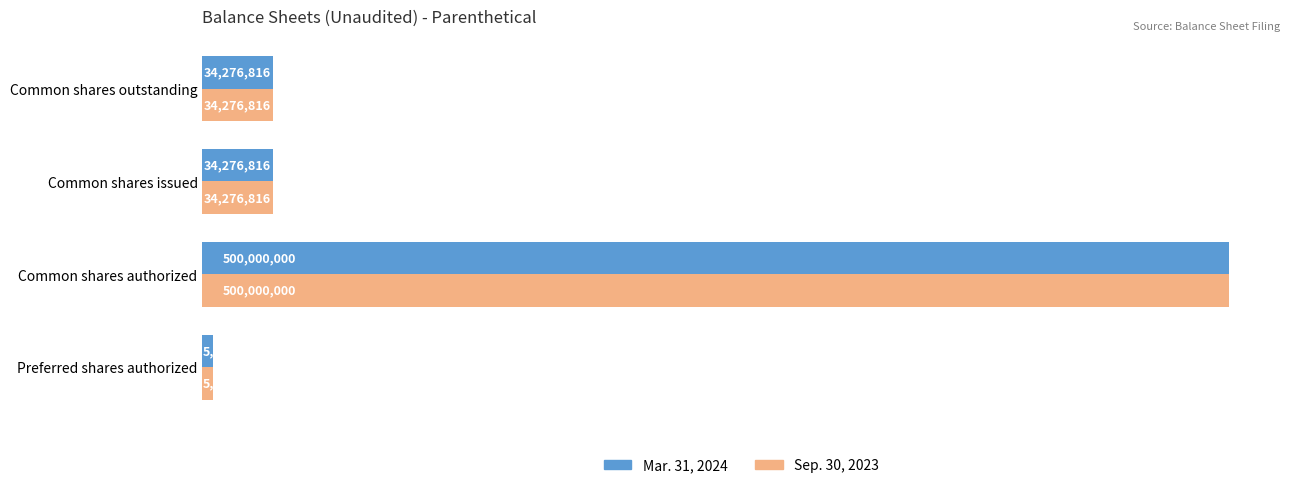

Reading left to right, extract all data points from this chart.

Mar. 31, 2024: 5000000	500000000	34276816	34276816
Sep. 30, 2023: 5000000	500000000	34276816	34276816